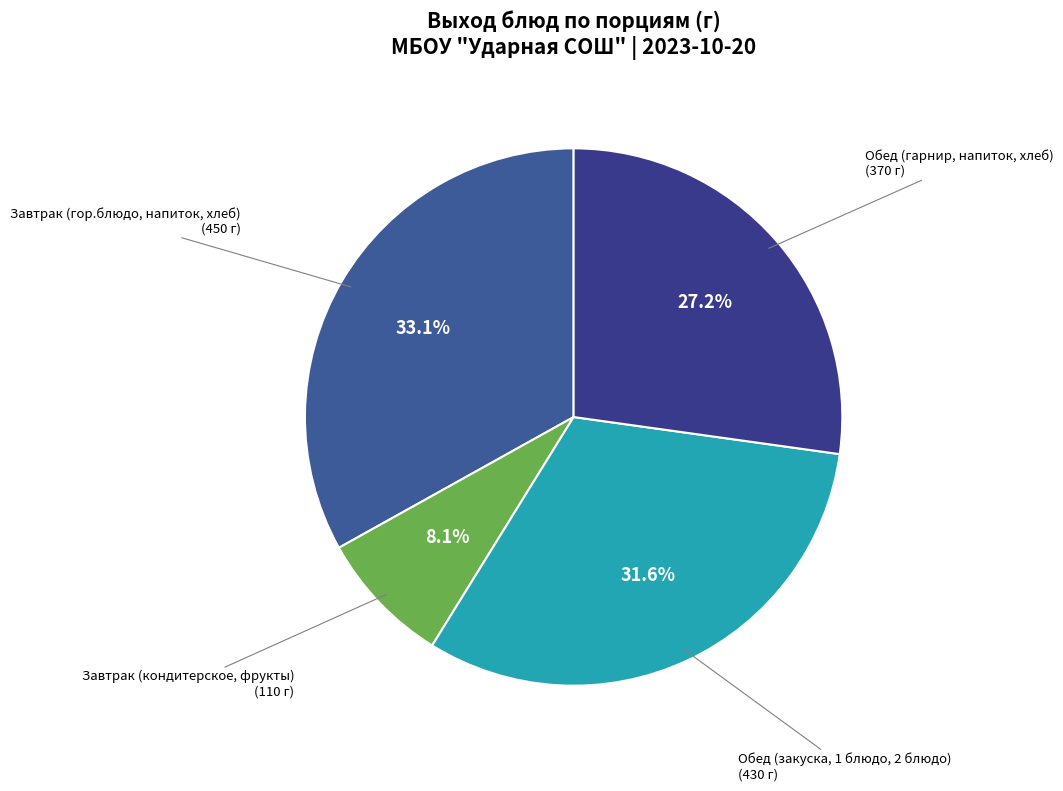

Count the number of slices in the pie.

4